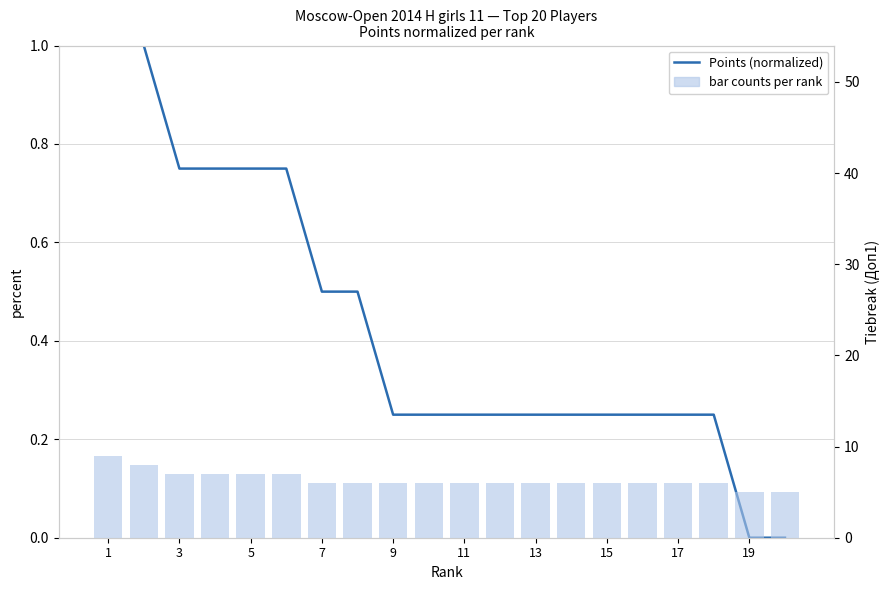

What is the difference between the maximum and minimum values in the bar counts (Доп1 scaled) series?

4.0